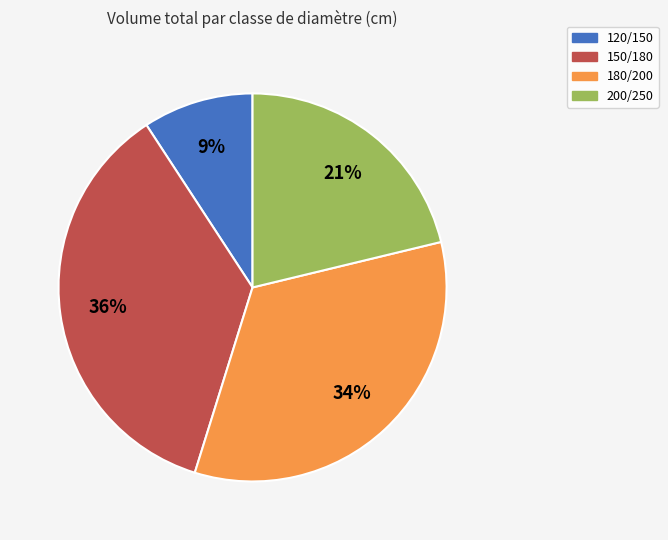

How many slices are in this pie chart?

4